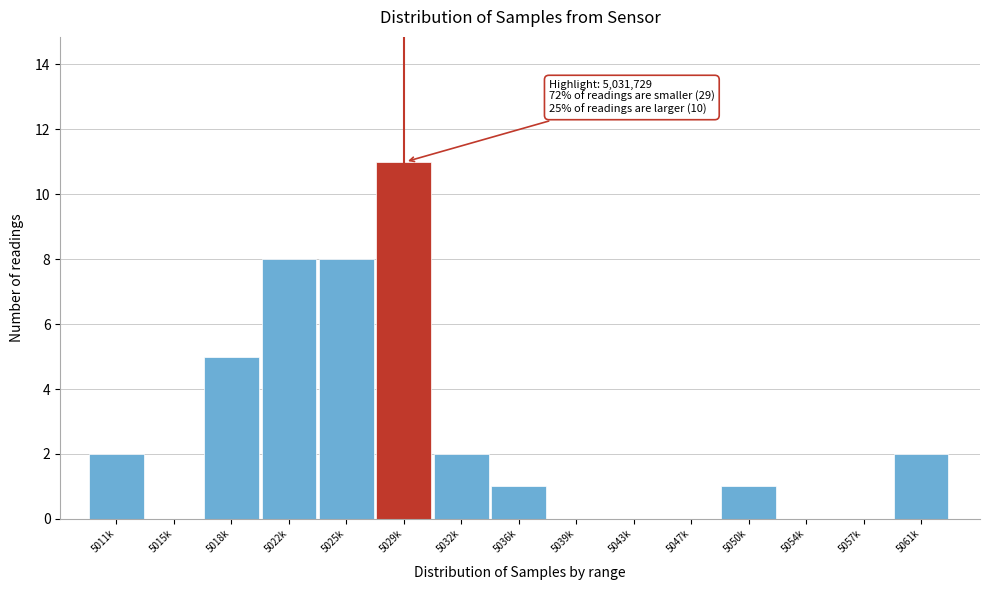

Reading right to left, what are all the values shown in this chart?

5061k=2	5057k=0	5054k=0	5050k=1	5047k=0	5043k=0	5039k=0	5036k=1	5032k=2	5029k=11	5025k=8	5022k=8	5018k=5	5015k=0	5011k=2